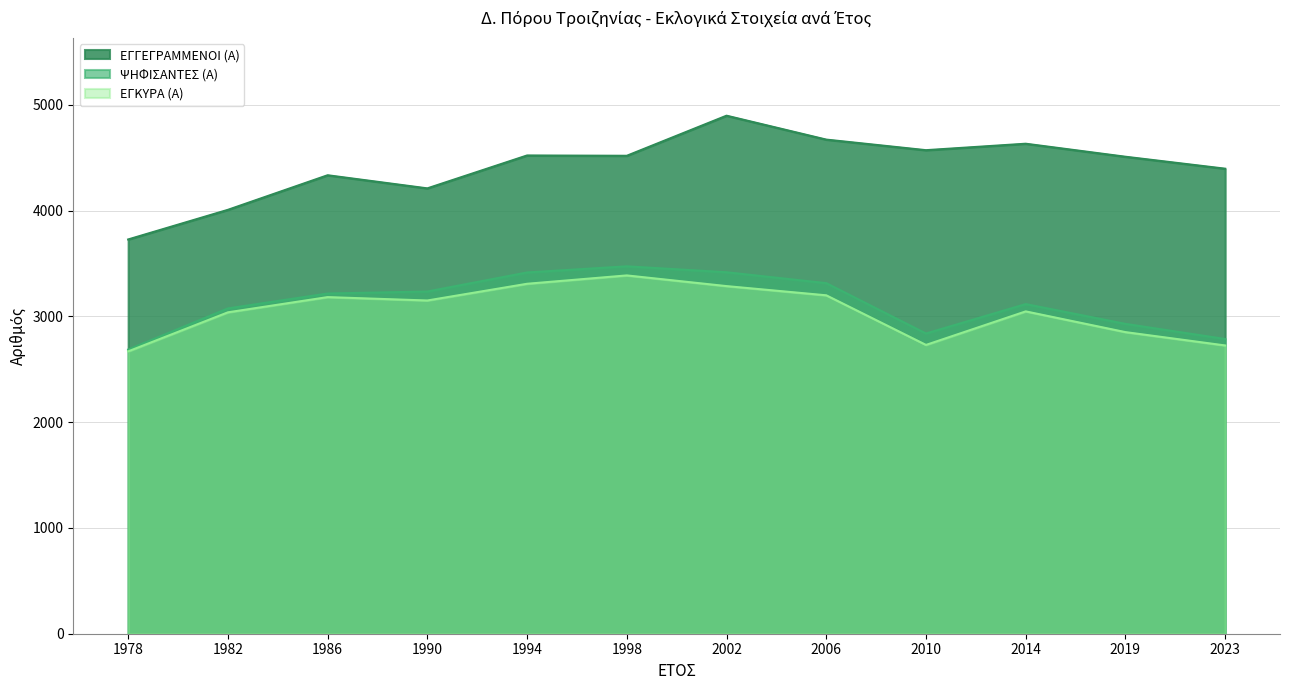

Which series has the largest total across all categories?

ΕΓΓΕΓΡΑΜΜΕΝΟΙ (Α)